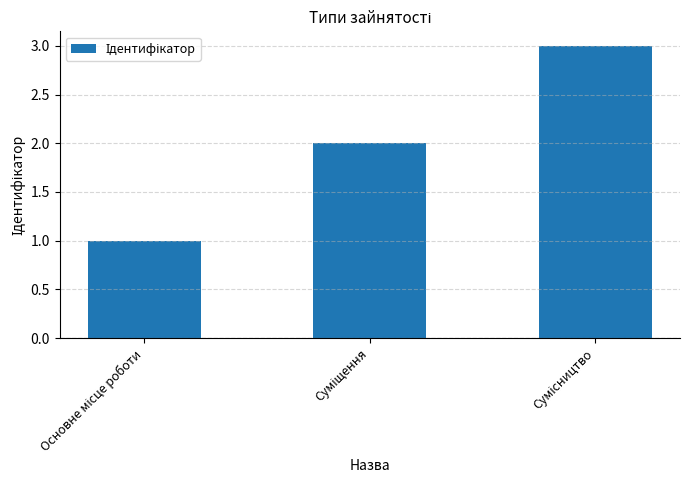

What is the sum of all values?

6